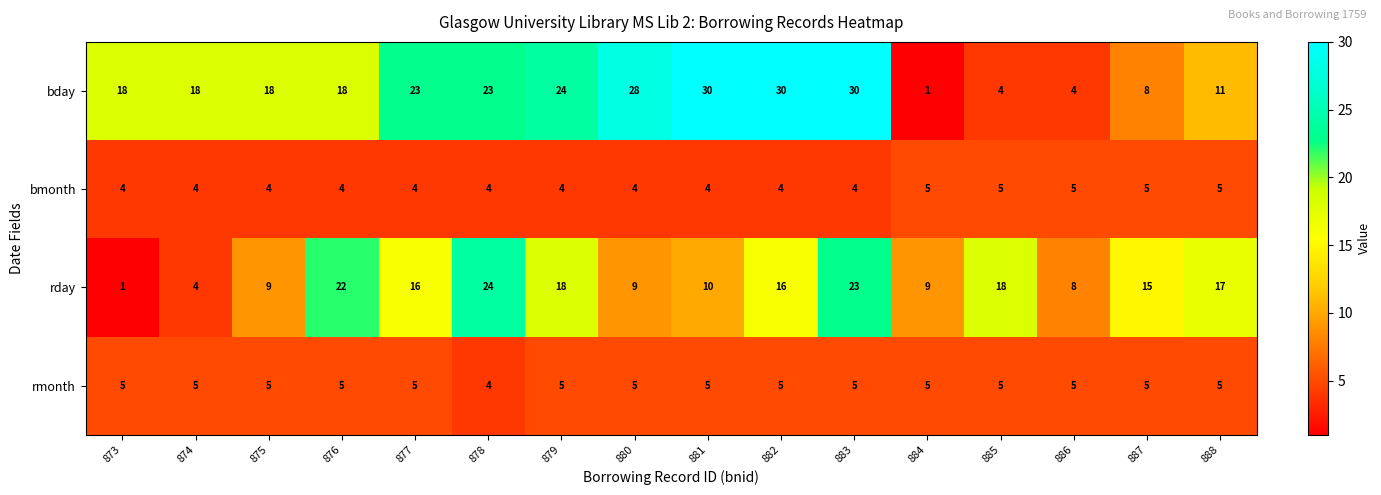

Rank the series at 882 from lowest to highest value.

bmonth, rmonth, rday, bday